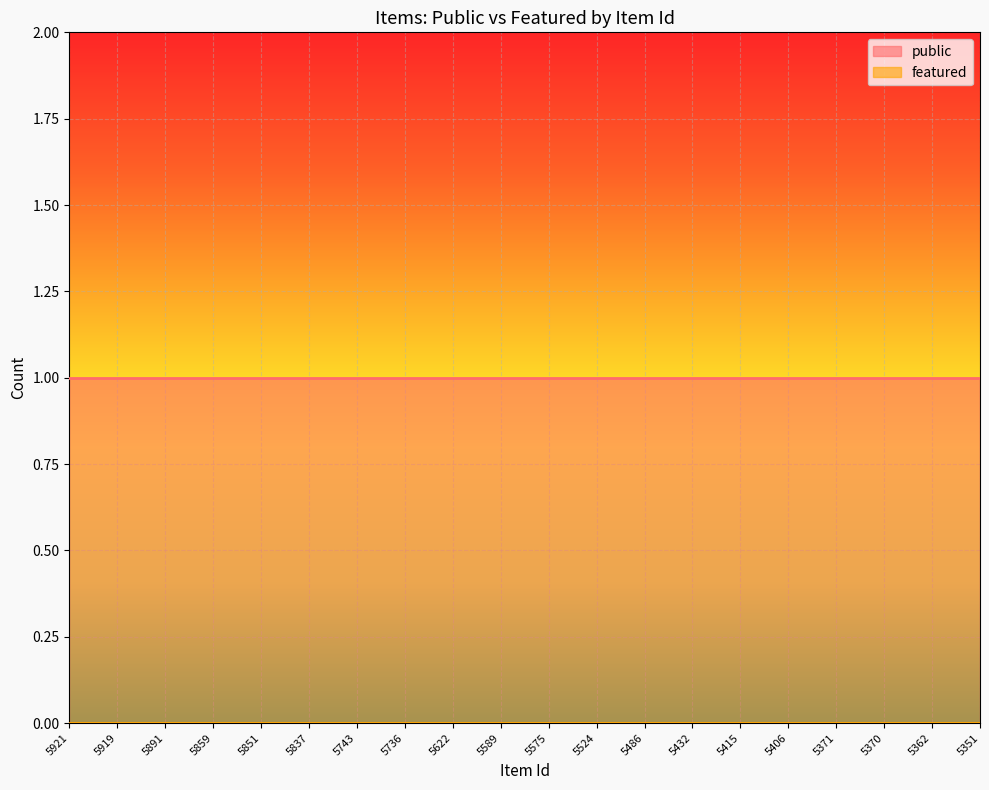

Reading right to left, extract all data points from this chart.

public: 5351=1	5362=1	5370=1	5371=1	5406=1	5415=1	5432=1	5486=1	5524=1	5575=1	5589=1	5622=1	5736=1	5743=1	5837=1	5851=1	5859=1	5891=1	5919=1	5921=1
featured: 5351=0	5362=0	5370=0	5371=0	5406=0	5415=0	5432=0	5486=0	5524=0	5575=0	5589=0	5622=0	5736=0	5743=0	5837=0	5851=0	5859=0	5891=0	5919=0	5921=0